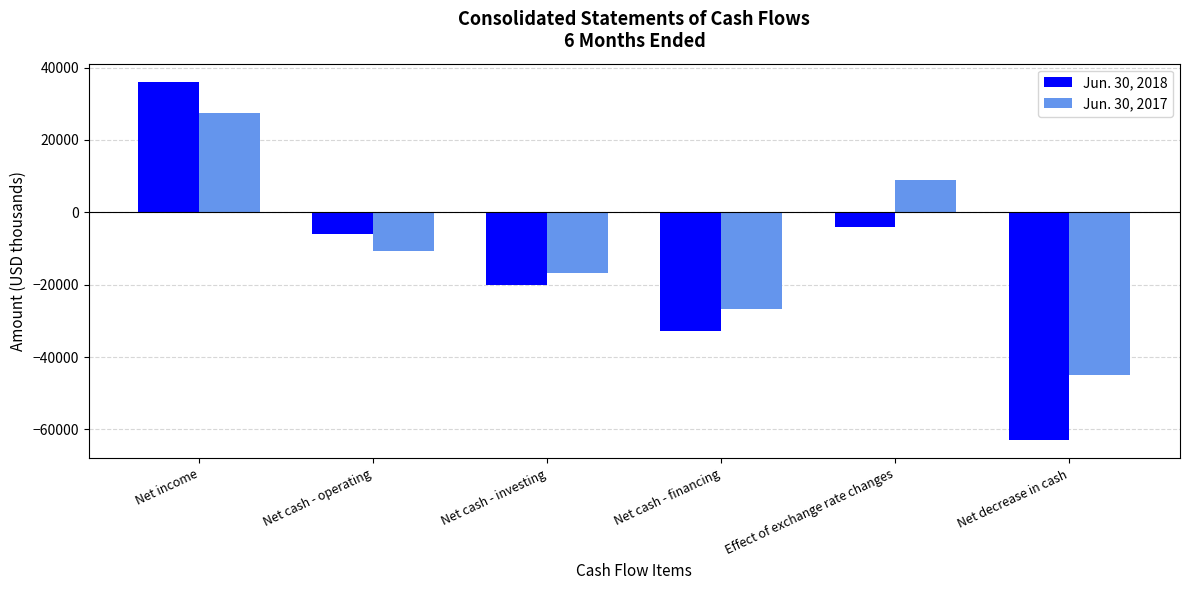

What is the difference between the maximum and second lowest values in the Jun. 30, 2018 series?

68947